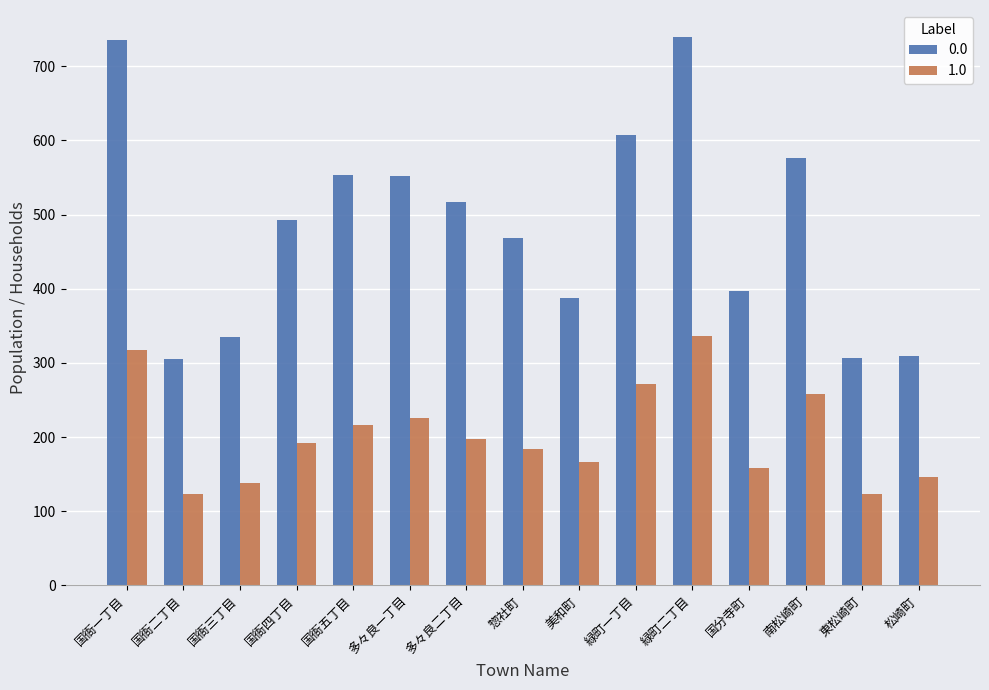

List the series in order of their peak value, highest first.

0.0, 1.0